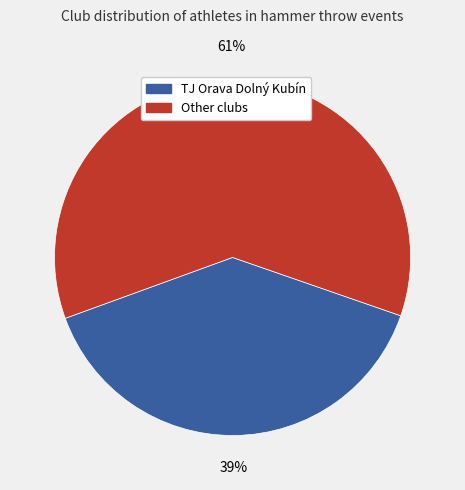

To the nearest percent, what is the difference between the largest and smallest slice percentages?

22%